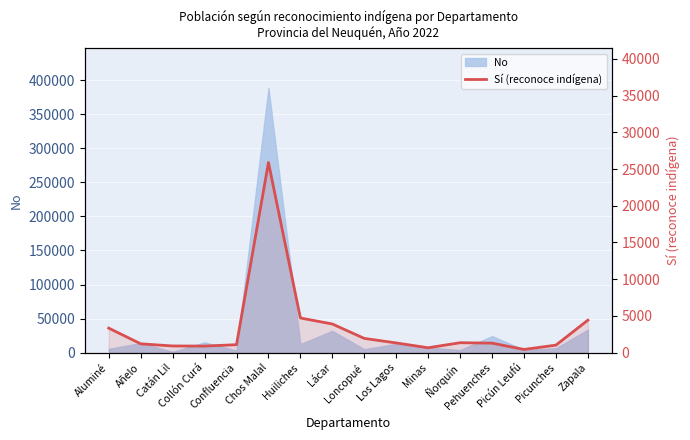

At which category does the data reach its first local valley?

Collón Curá